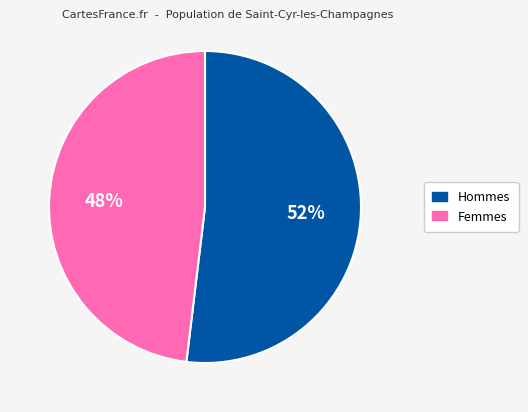

To the nearest percent, what is the average slice percentage?

50%